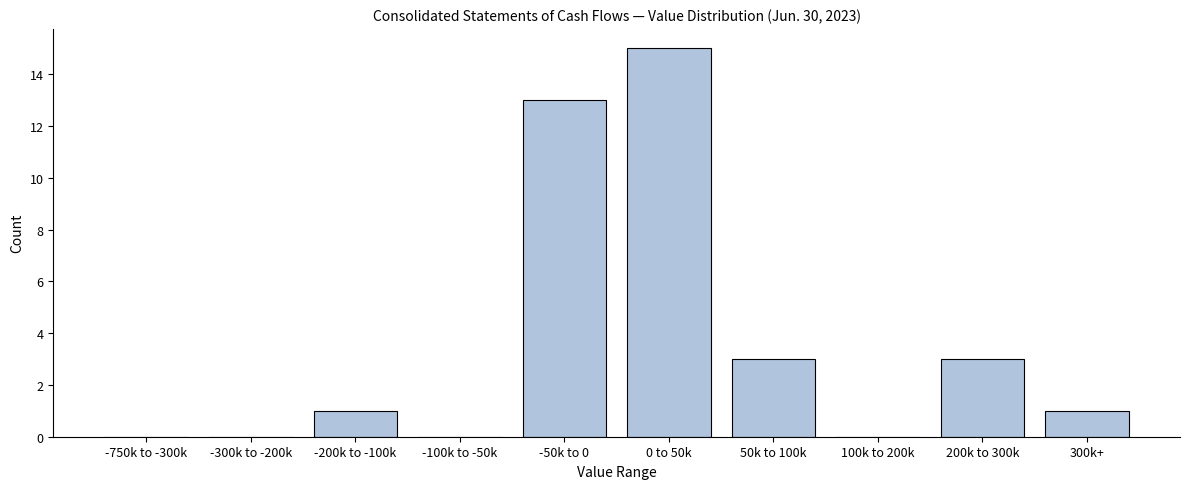

Reading left to right, what are all the values shown in this chart?

-750k to -300k=0	-300k to -200k=0	-200k to -100k=1	-100k to -50k=0	-50k to 0=13	0 to 50k=15	50k to 100k=3	100k to 200k=0	200k to 300k=3	300k+=1